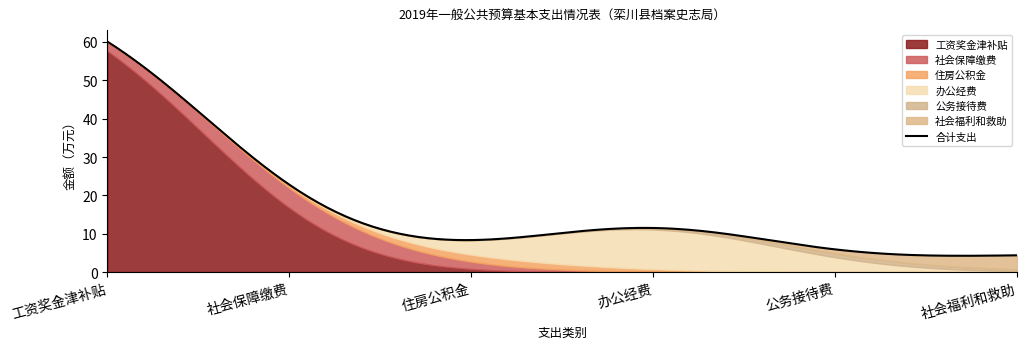

The chart shows a value of 0.1 at 其他社会保障缴费. True or false?

False